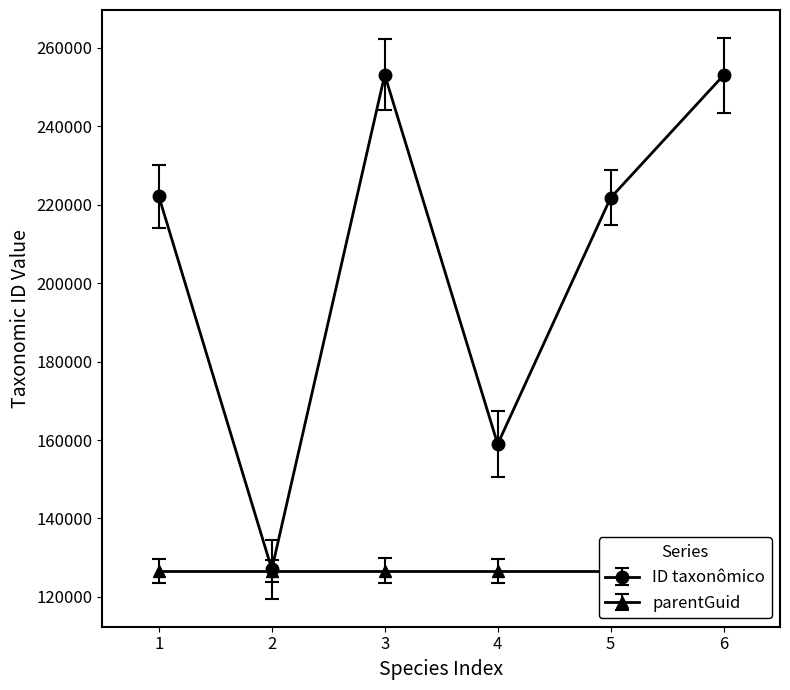

What is the greatest value displayed?

253105